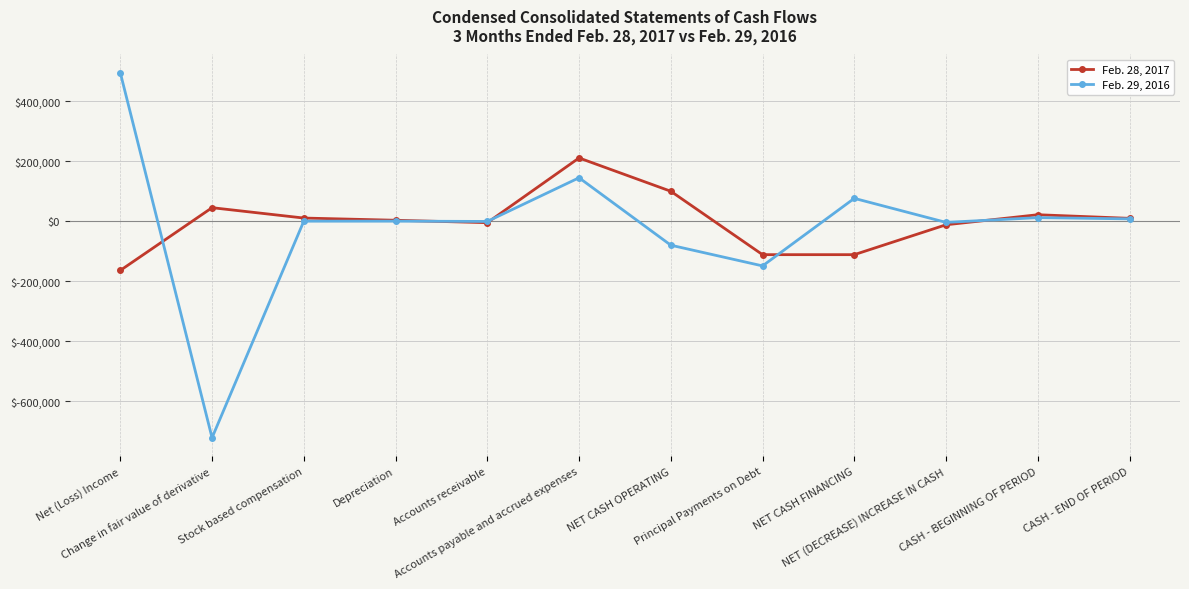

True or false: Feb. 28, 2017 has more than 1 interior local peaks.

True